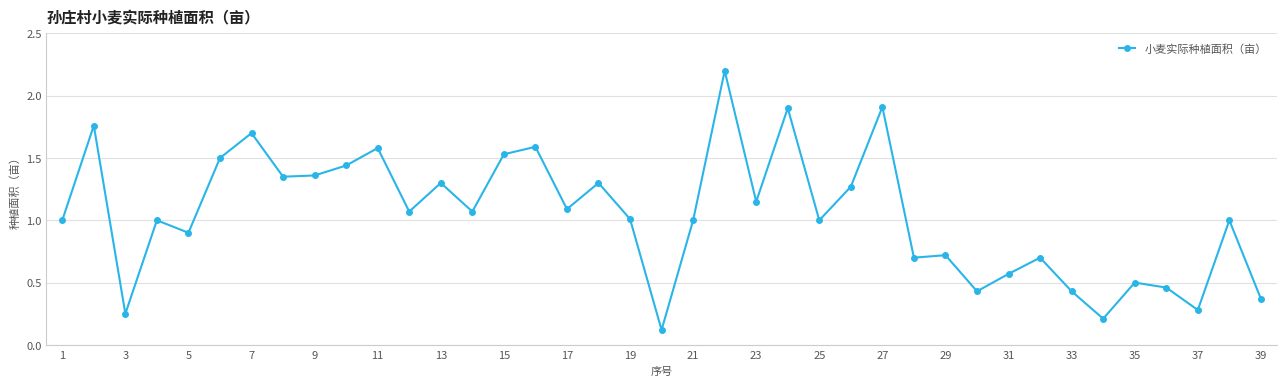

What is the greatest value displayed?

2.2